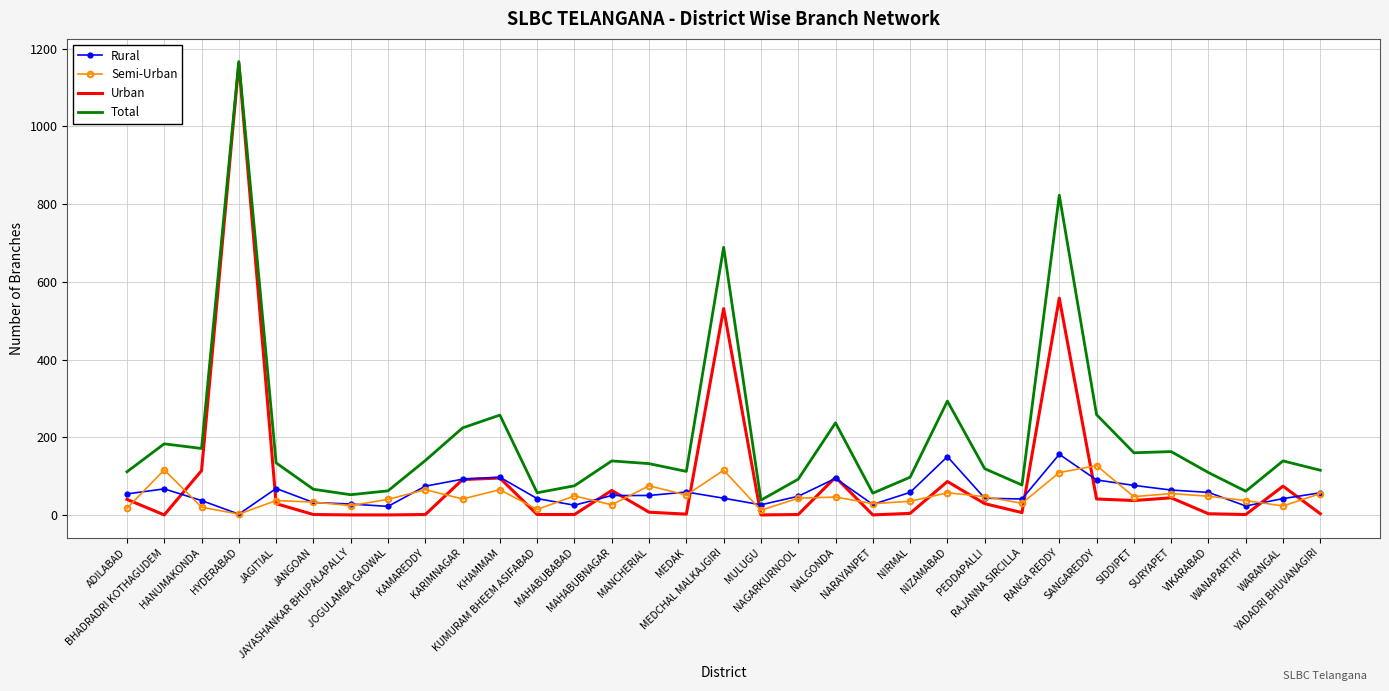

True or false: Total and Semi-Urban intersect in this chart.

False